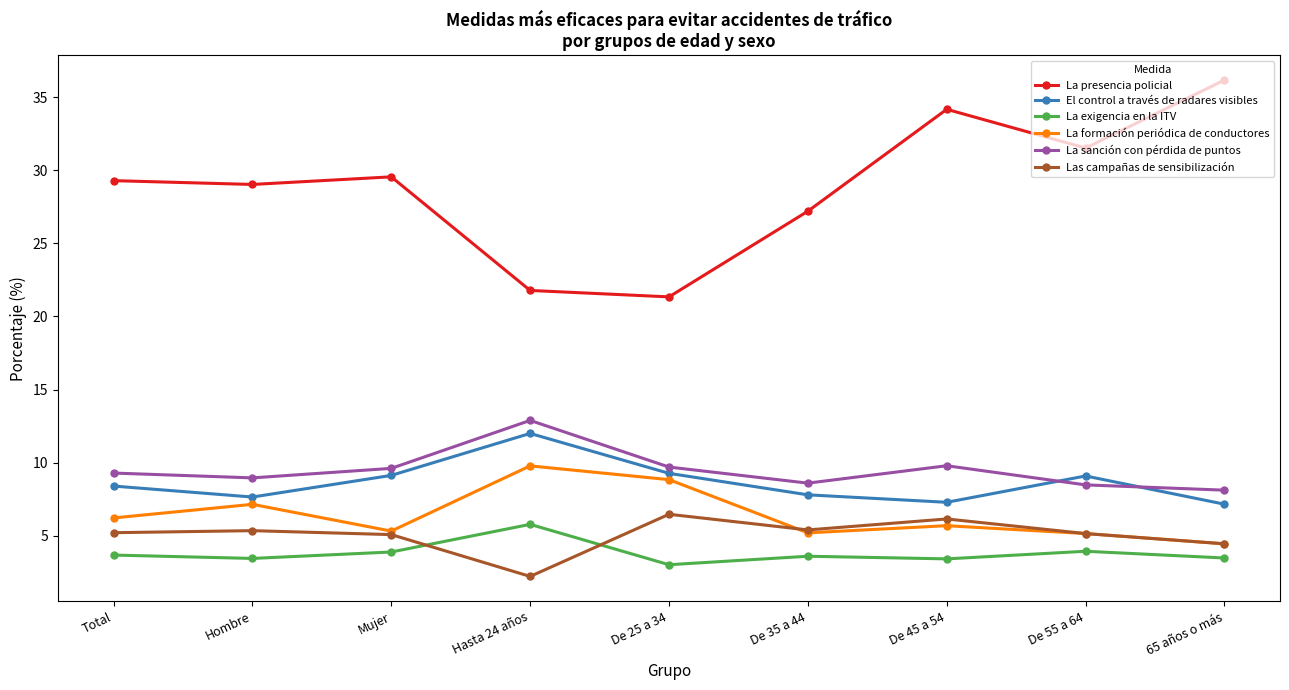

What is the maximum value for Las campañas de sensibilización?

6.5